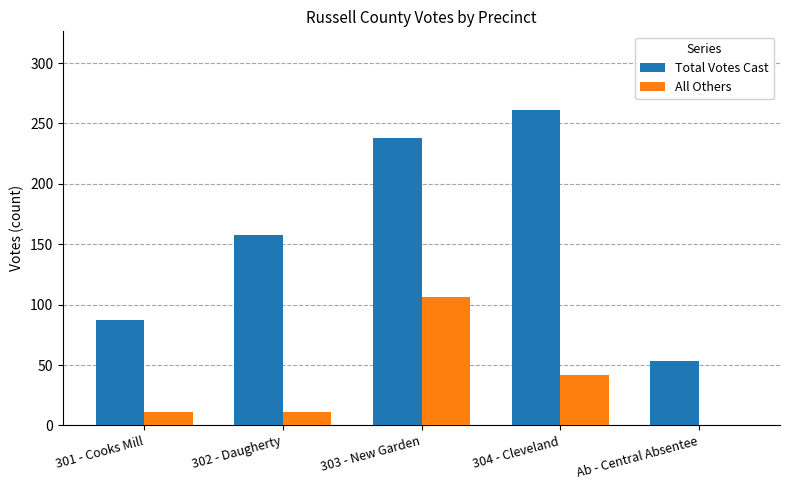

At which label does All Others reach its peak?

303 - New Garden